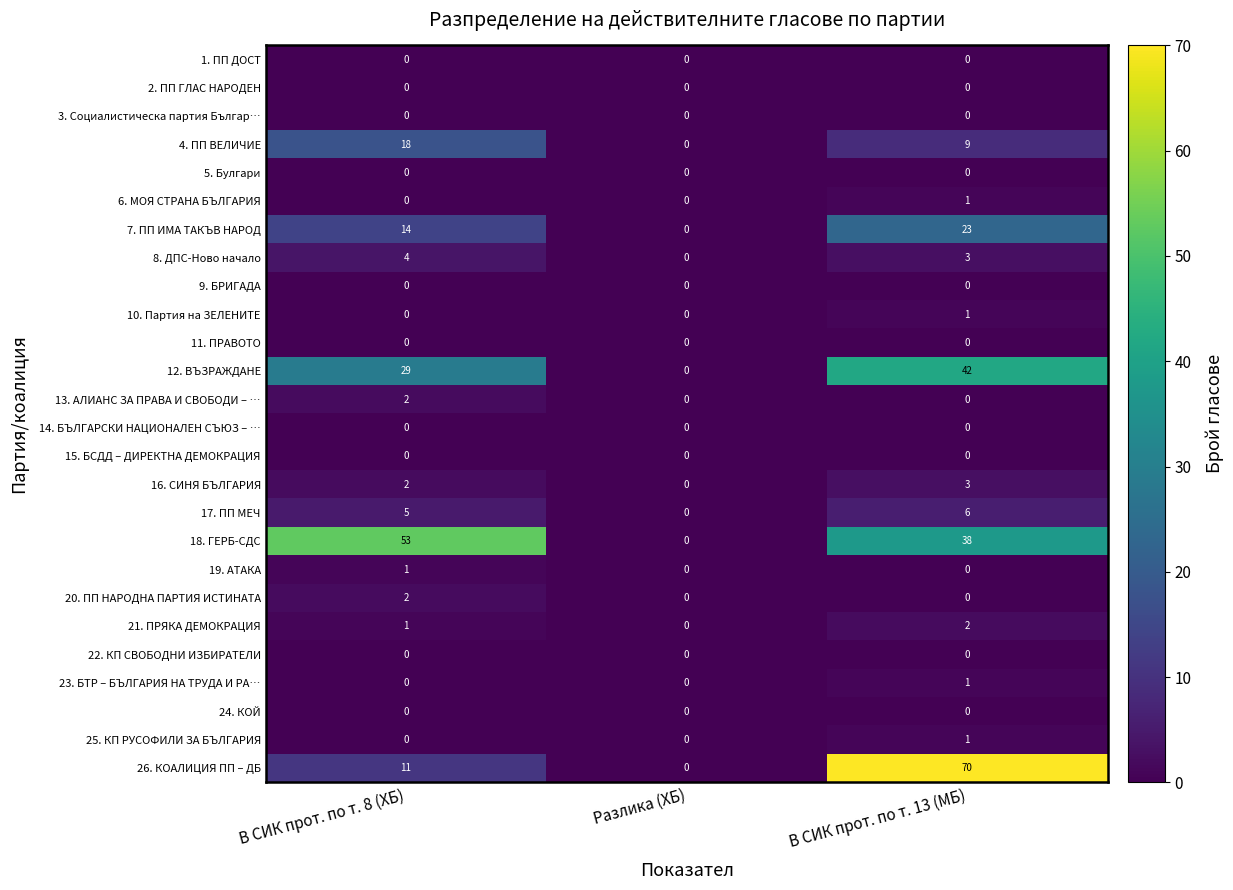

At how many categories does at least one series exceed 16?

2